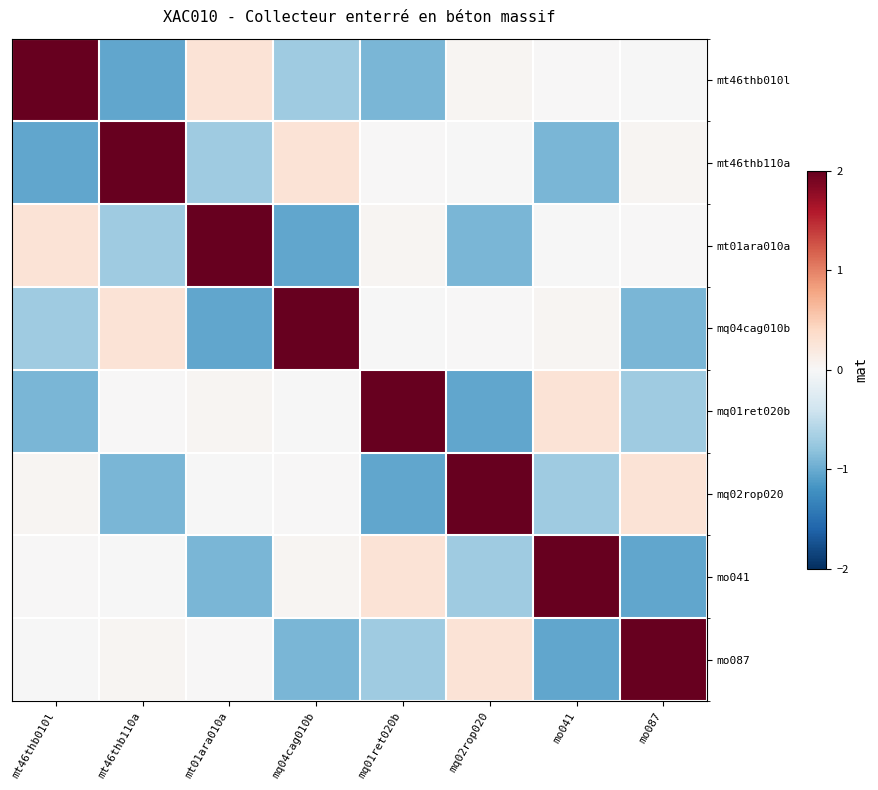

Between mq04cag010b and mt46thb010l, which is larger?

mt46thb010l